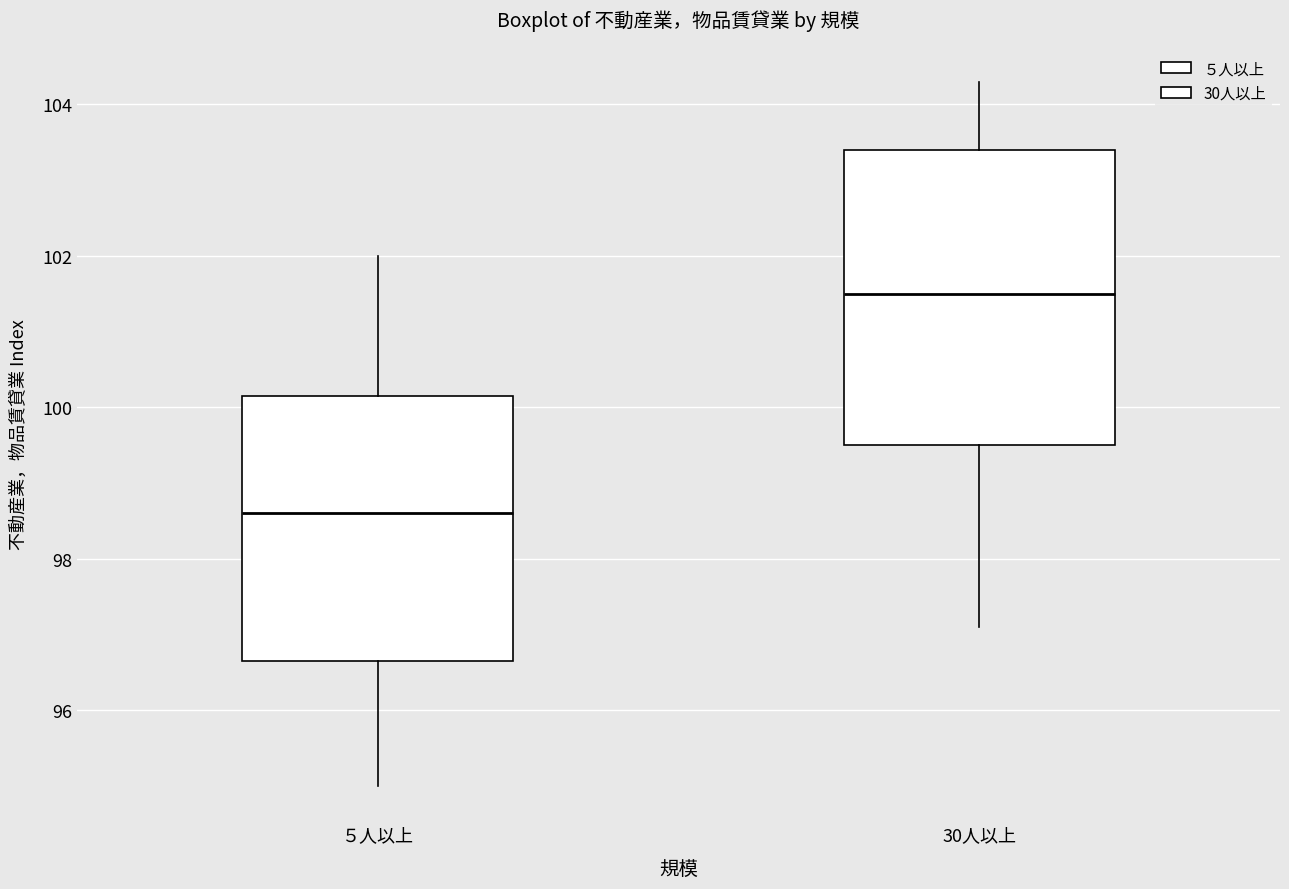

Where is the lower edge of the box for ５人以上 on the y-axis? The values are not printed on the chart, so give them approximately, as read against the axis.

96.6